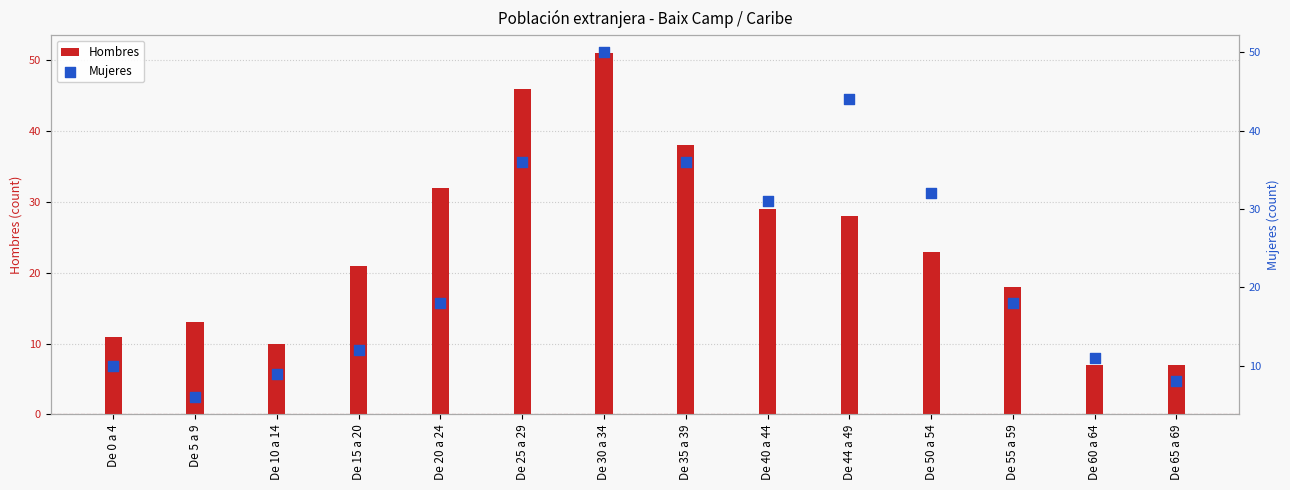

Which series has the largest Y range (max minus min)?

Hombres